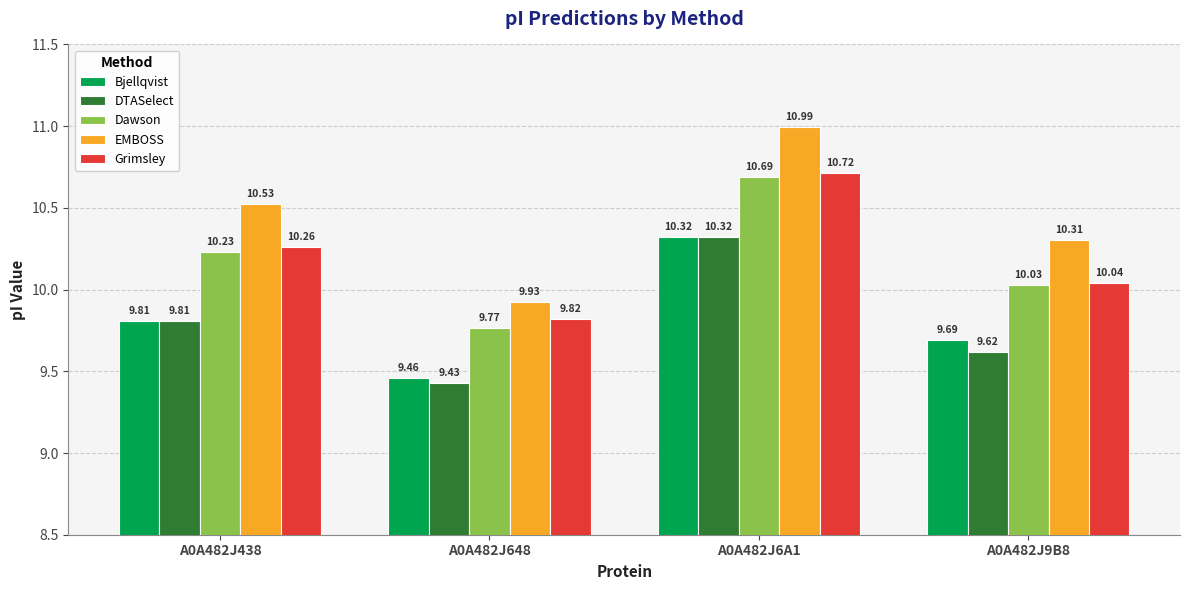

At which label is Grimsley closest to 10?

A0A482J9B8